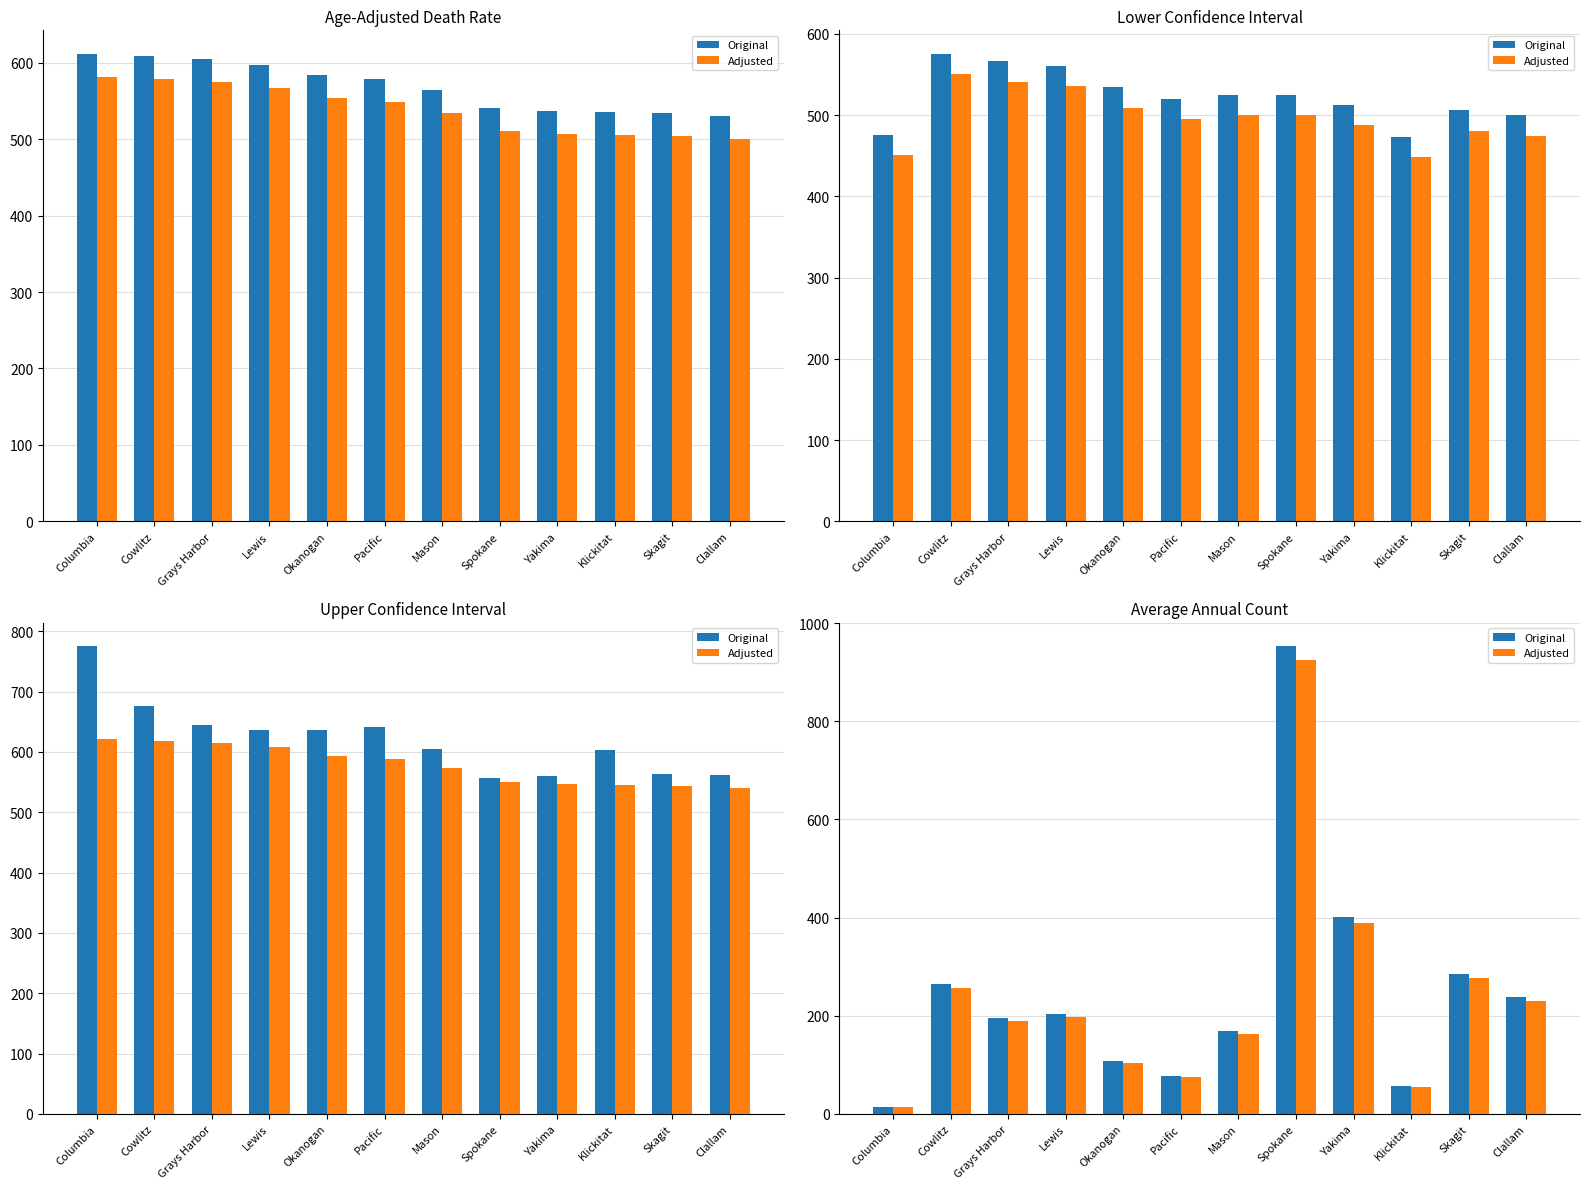

What is the spread (max minus min) of values at Lewis?

6.1